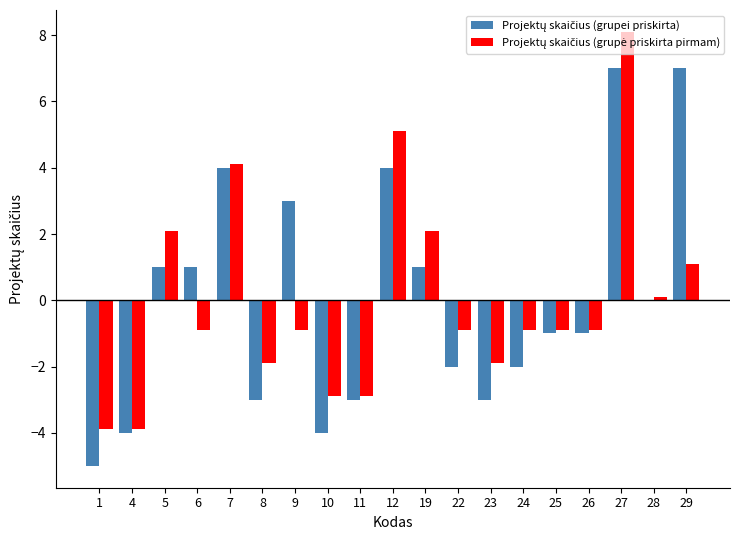

What is the total value across all series at 29?

8.1